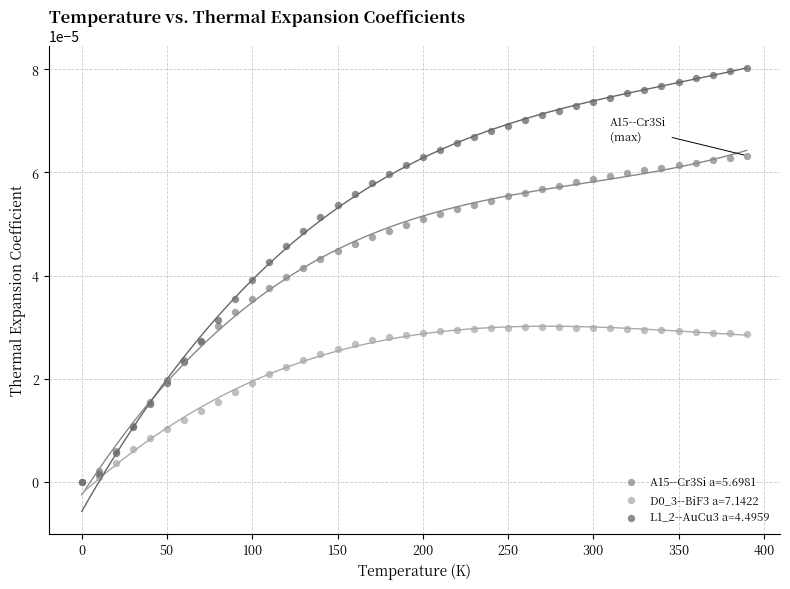

Which series has the widest spread of Y values?

L1_2--AuCu3 a=4.4959